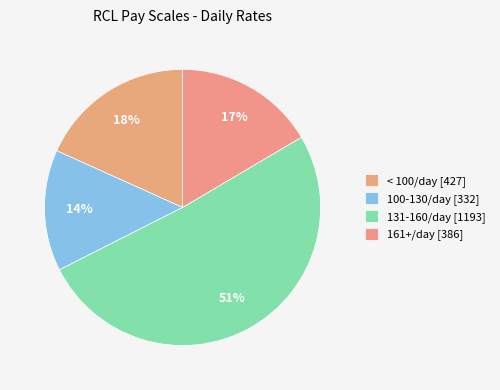

Which slice is the smallest?

100-130/day [332]